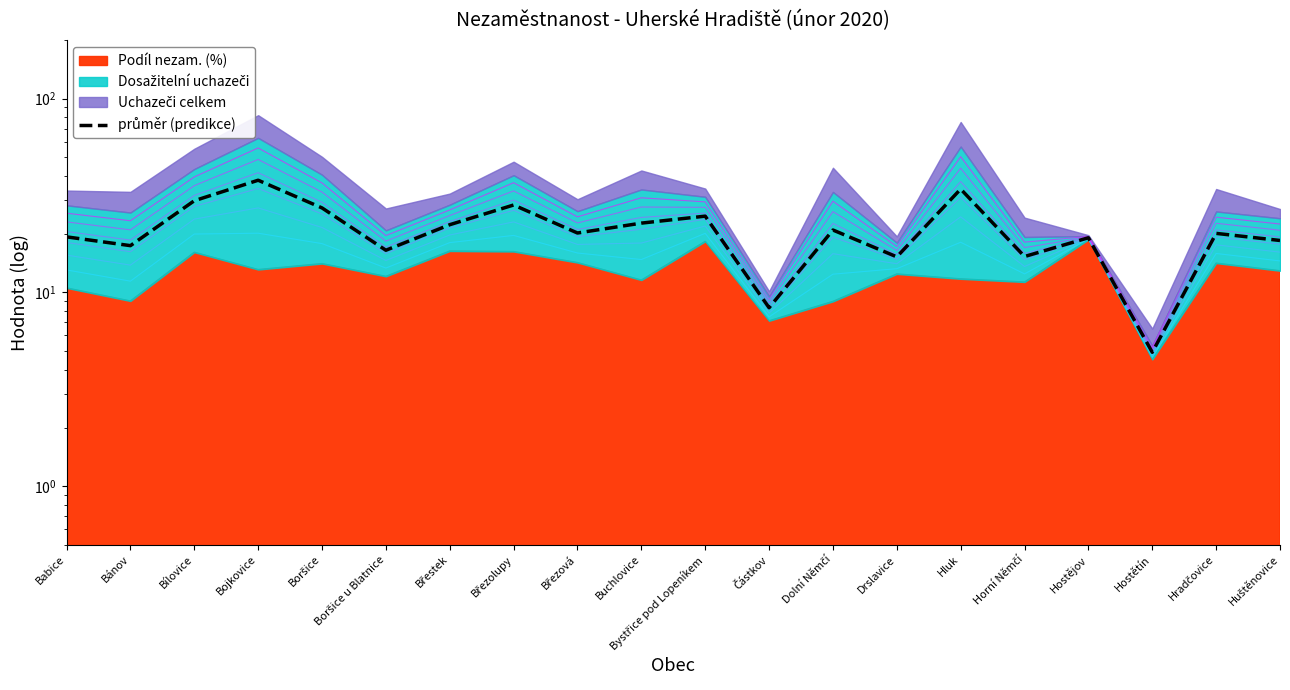

The value at Hostětín is 7.5. True or false?

False